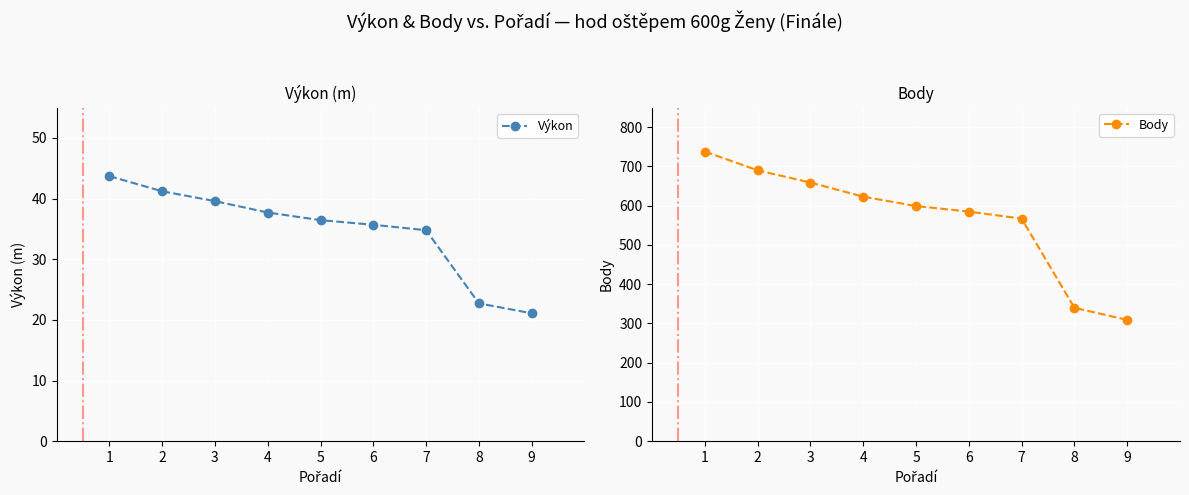

True or false: Body and Výkon cross at least once.

False